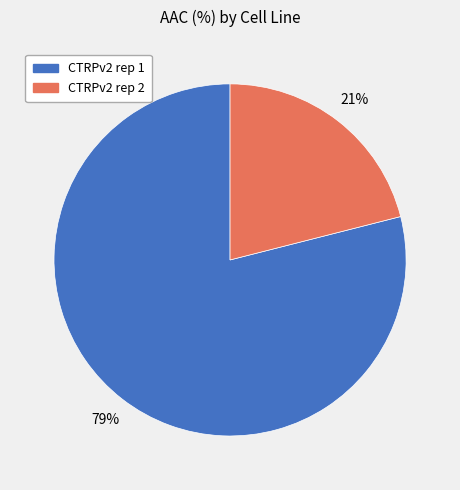

The CTRPv2 rep 1 slice represents 65% of the pie. True or false?

False